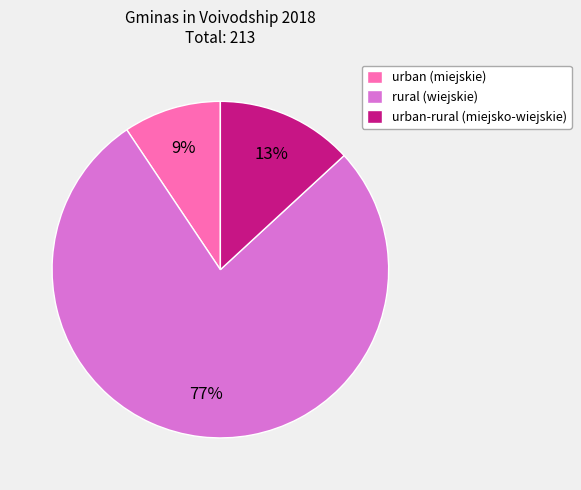

True or false: urban-rural (miejsko-wiejskie) accounts for 13% of the total.

True